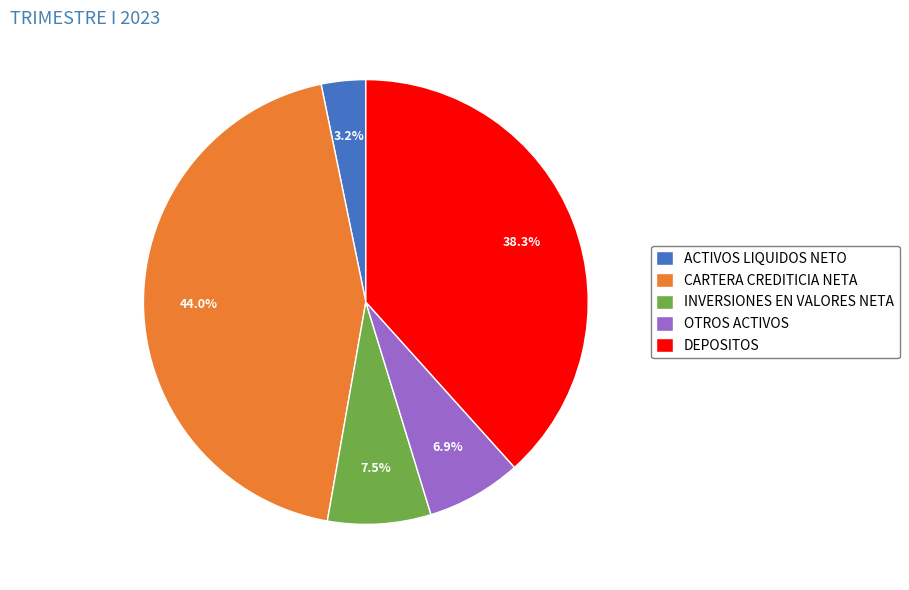

Rank the categories by value from highest to lowest.

CARTERA CREDITICIA NETA, DEPOSITOS, INVERSIONES EN VALORES NETA, OTROS ACTIVOS, ACTIVOS LIQUIDOS NETO